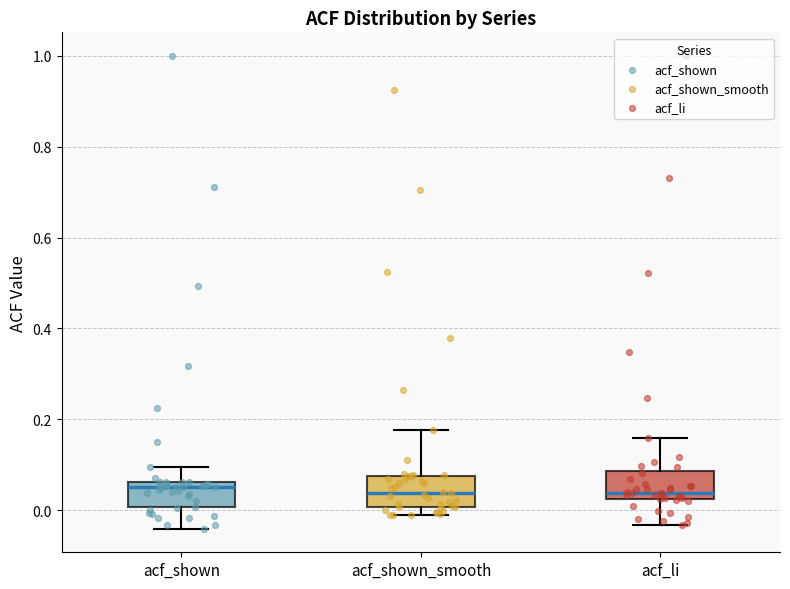

Reading left to right, transcribe this box plot: for each box, give where its median line is, the range the box spans, and where its two whiskers end, as read against the y-axis. The values are not printed on the chart, so give them approximately, as read against the axis.

acf_shown: median 0.06 (just below the box's upper edge), box 0.00 to 0.06, whiskers -0.04 to 0.10
acf_shown_smooth: median 0.04, box 0.00 to 0.08, whiskers -0.02 to 0.18
acf_li: median 0.04, box 0.02 to 0.08, whiskers -0.04 to 0.16